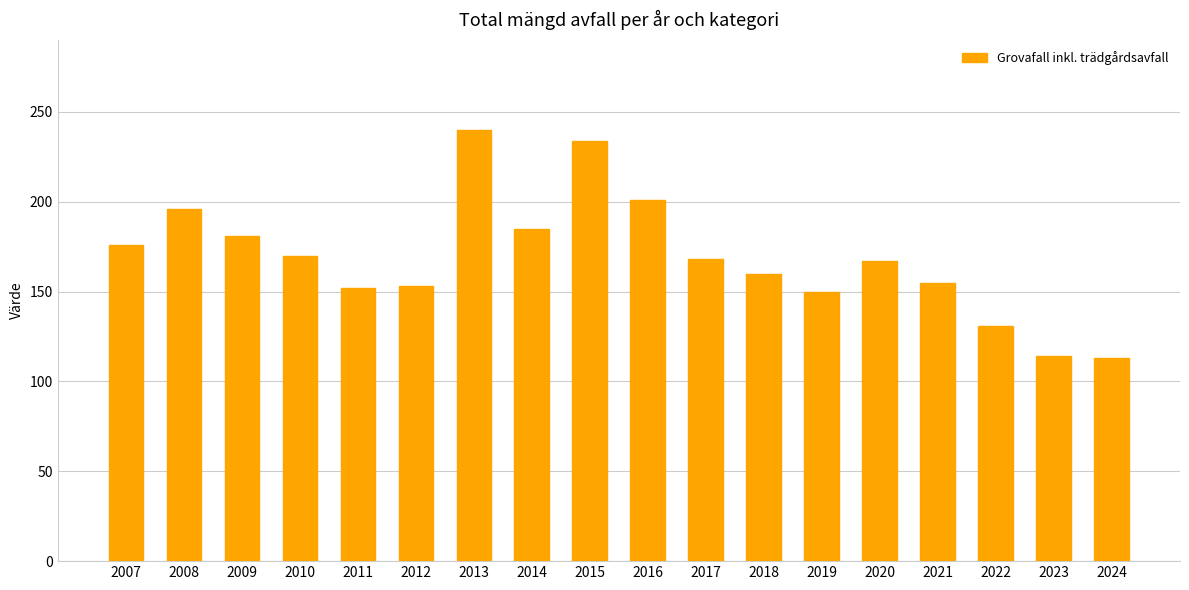

True or false: the data shows 299 at 2010.

False